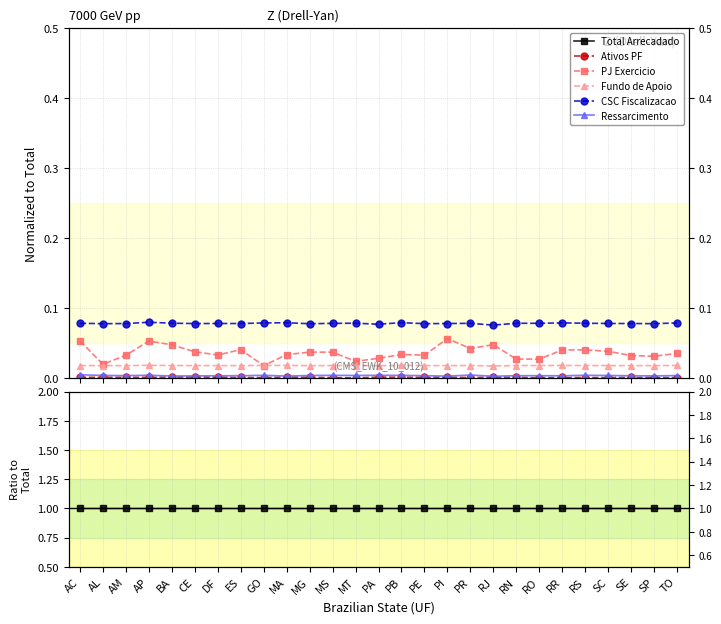

How many data points does each series have?

27